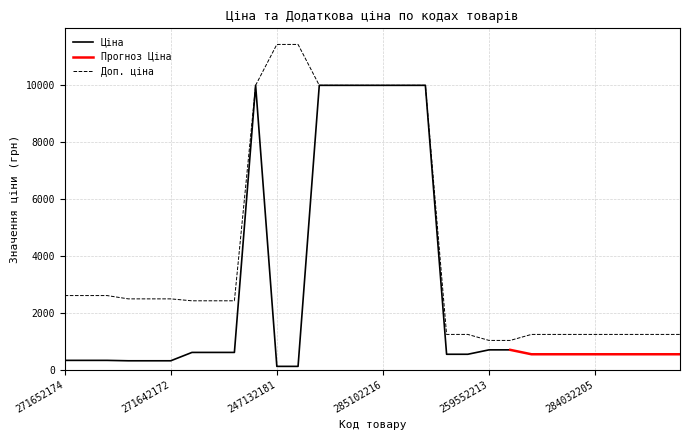

The chart shows a value of 1299.8 at 249092172. True or false?

False